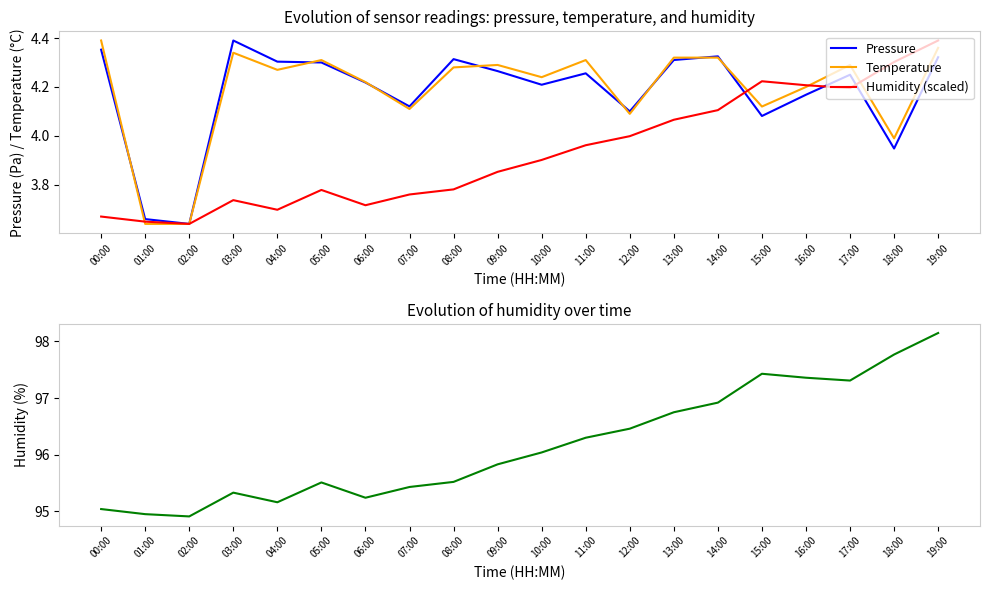

Reading right to left, transcribe all the data shown in this chart.

Pressure: 4.3	3.9	4.3	4.2	4.1	4.3	4.3	4.1	4.3	4.2	4.3	4.3	4.1	4.2	4.3	4.3	4.4	3.6	3.7	4.4
Temperature: 4.4	4.0	4.3	4.2	4.1	4.3	4.3	4.1	4.3	4.2	4.3	4.3	4.1	4.2	4.3	4.3	4.3	3.6	3.6	4.4
Humidity (scaled): 4.4	4.3	4.2	4.2	4.2	4.1	4.1	4.0	4.0	3.9	3.9	3.8	3.8	3.7	3.8	3.7	3.7	3.6	3.6	3.7
Humidity: 98.2	97.8	97.3	97.4	97.4	96.9	96.8	96.5	96.3	96.0	95.8	95.5	95.4	95.2	95.5	95.2	95.3	94.9	95.0	95.0